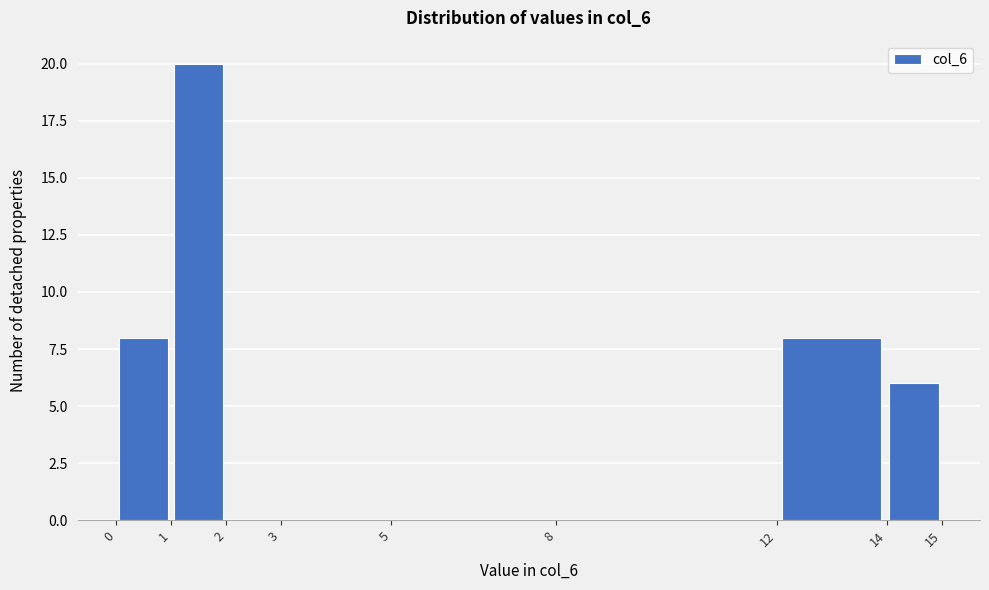

Reading left to right, list every bar in this chart as the range it spans on the x-axis followed by its height. The values are not printed on the chart, so give them approximately, as read against the axis.

0 to 1: 8
1 to 2: 20
2 to 3: 0
3 to 5: 0
5 to 8: 0
8 to 12: 0
12 to 14: 8
14 to 15: 6